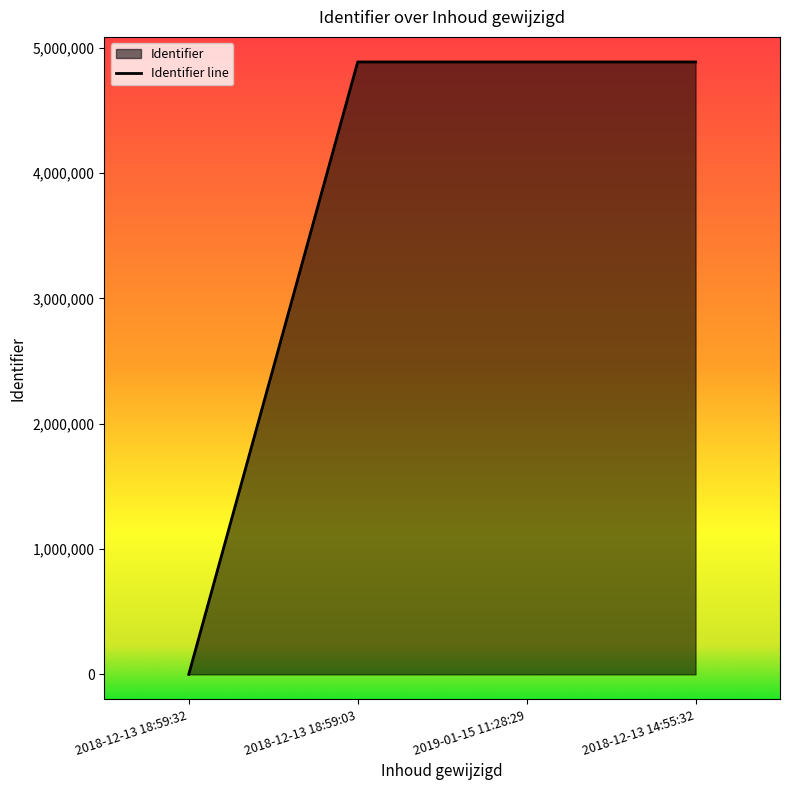

Between 2018-12-13 18:59:03 and 2019-01-15 11:28:29, which is larger?

2019-01-15 11:28:29